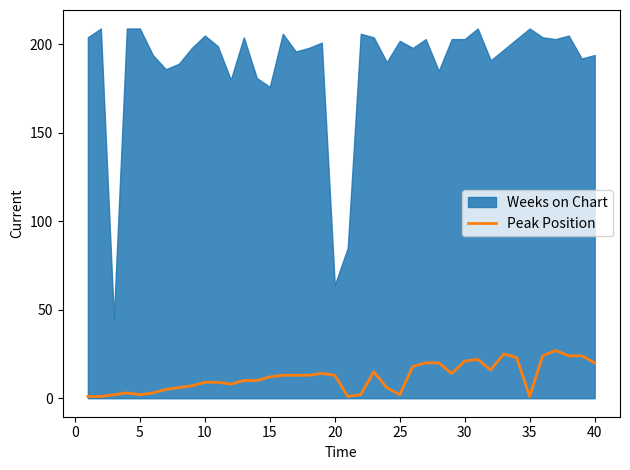

True or false: Peak Position has a value of 21 at 30.

True